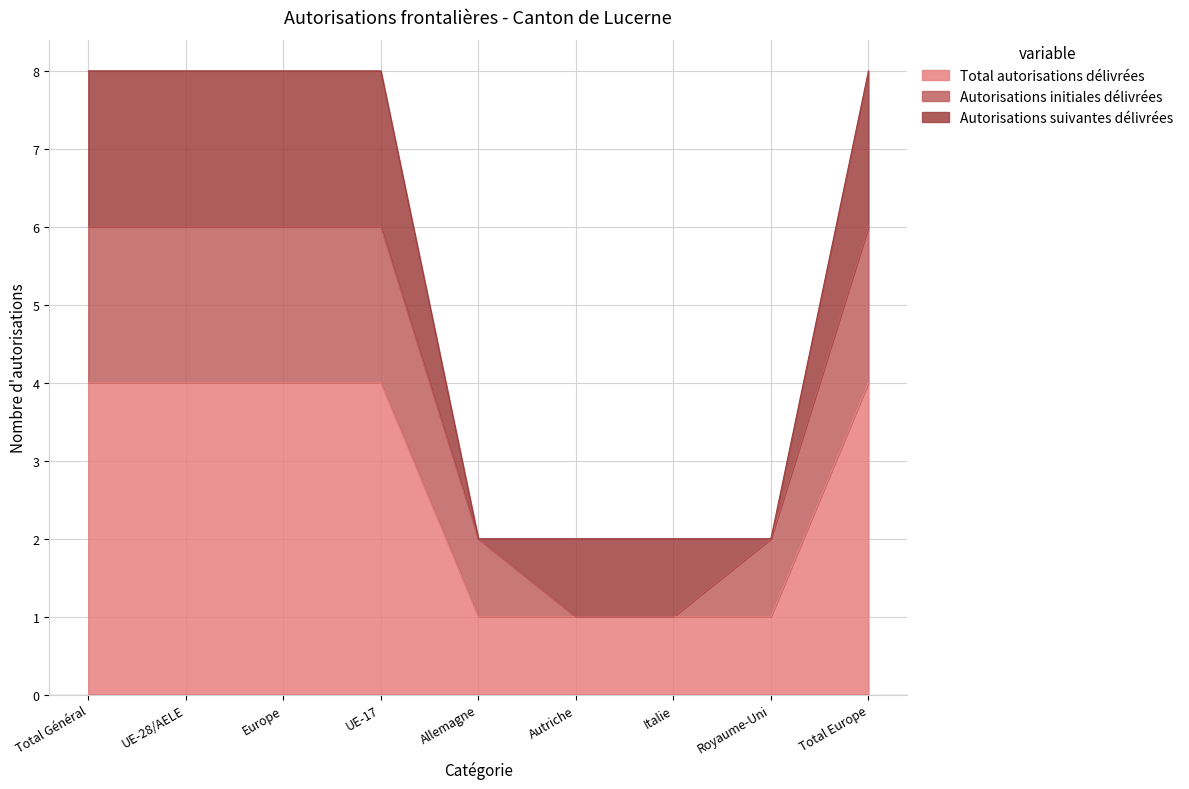

What is the value of the Total autorisations délivrées point at the 5th from the left?

1